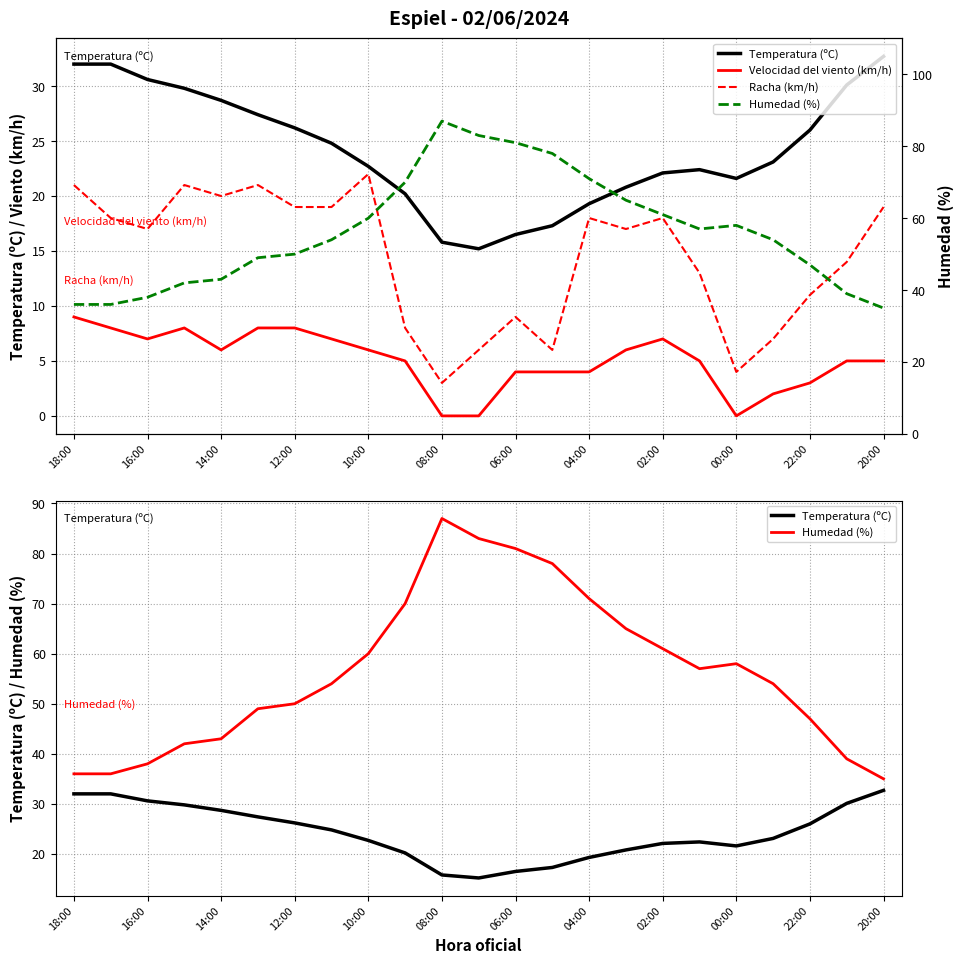

What is the label of the 4th point from the left?

12:00